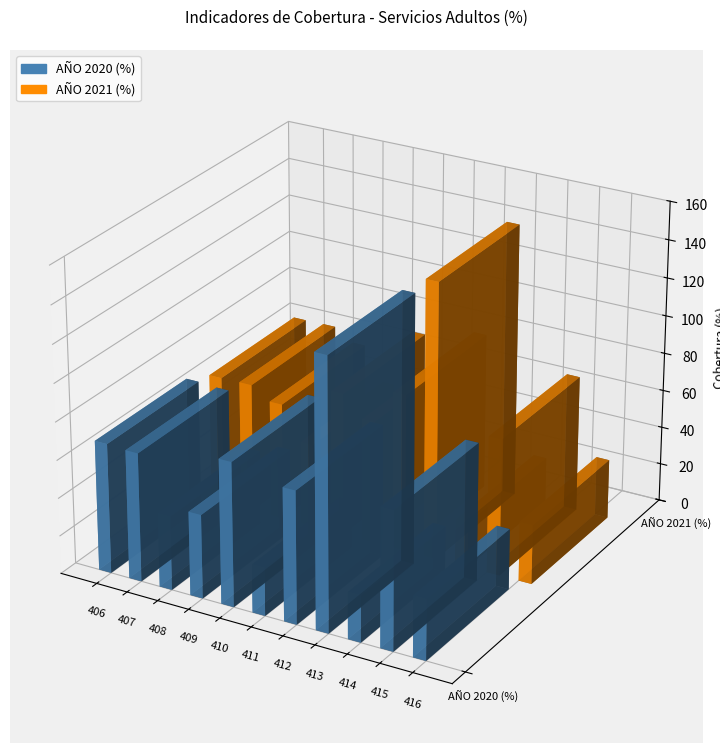

What is the total value across all series at 415?

145.0